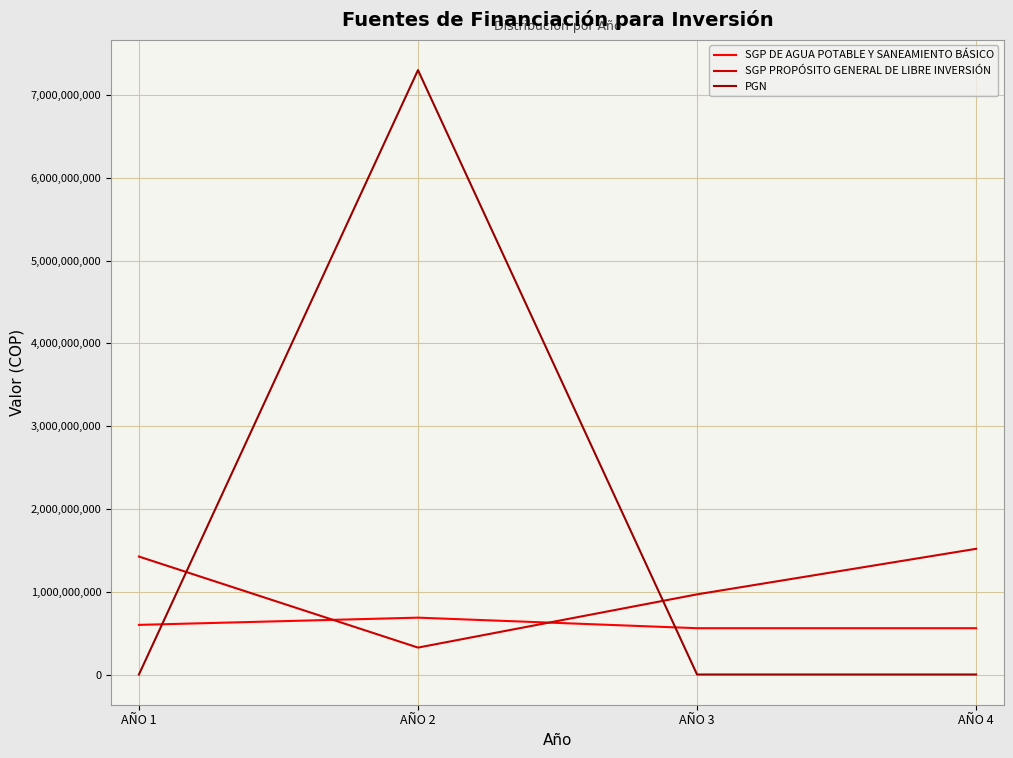

List the labels in order of SGP PROPÓSITO GENERAL DE LIBRE INVERSIÓN value, largest first.

AÑO 4, AÑO 1, AÑO 3, AÑO 2